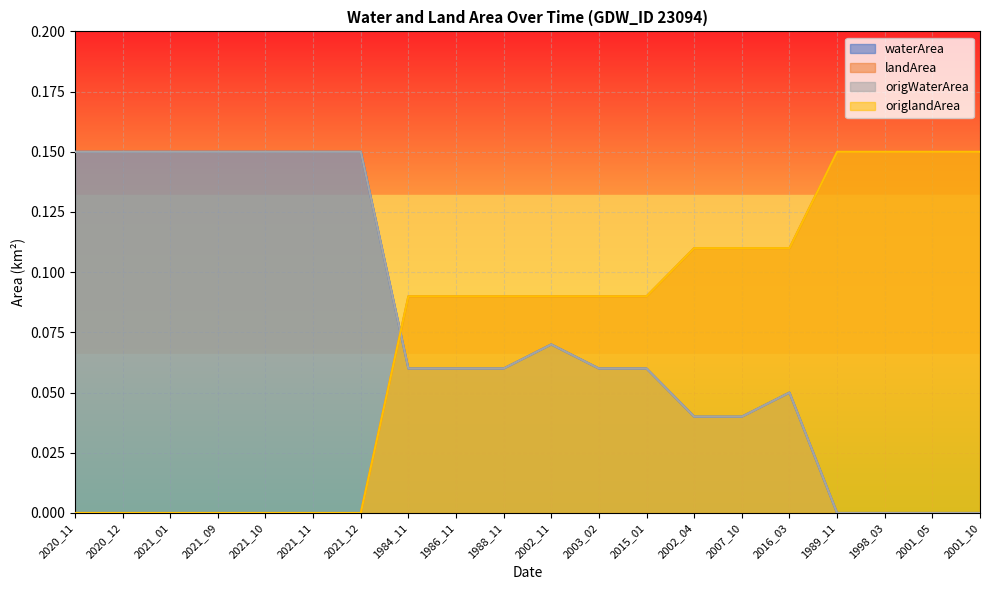

At how many categories does at least one series exceed 0?

20